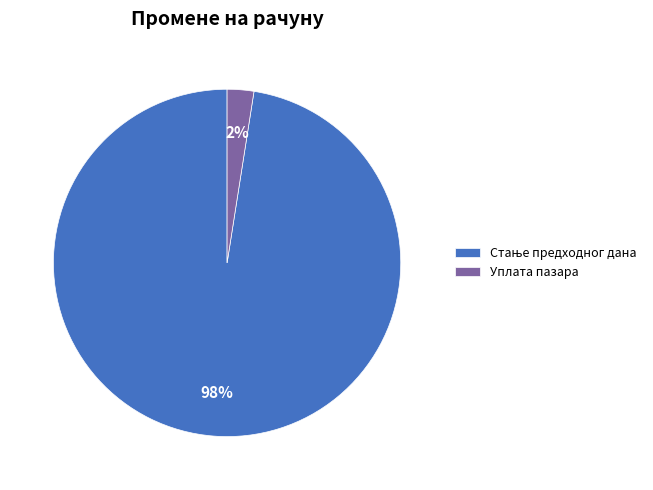

To the nearest percent, what is the average slice percentage?

50%